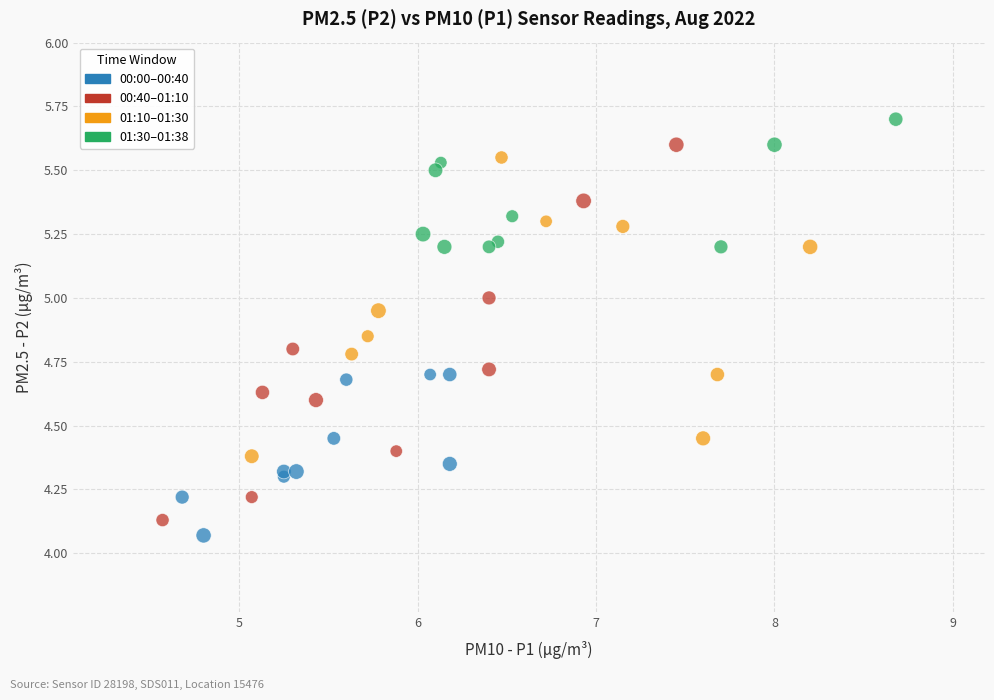

Which series contains the lowest Y value?

00:00–00:40